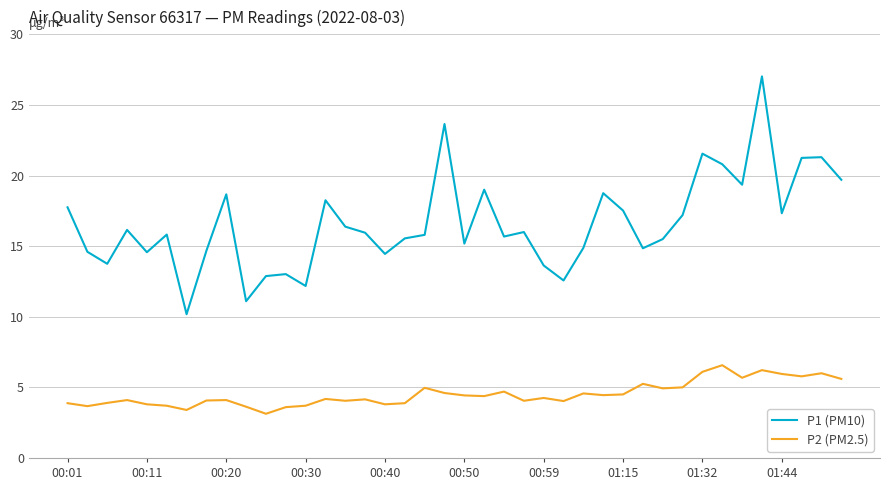

Is this an area chart (filled region under the line)?

No